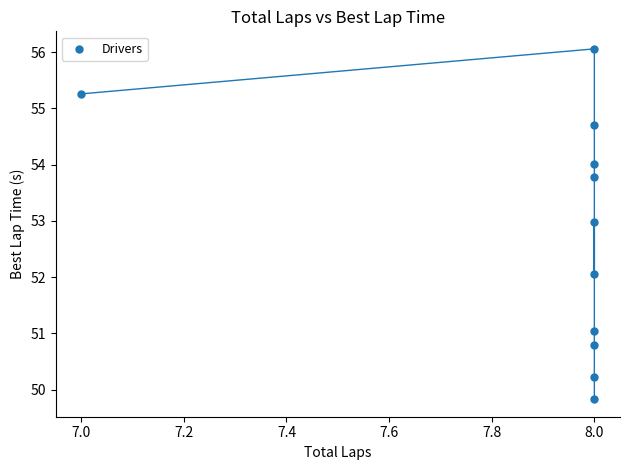

What is the average Y value?

52.8